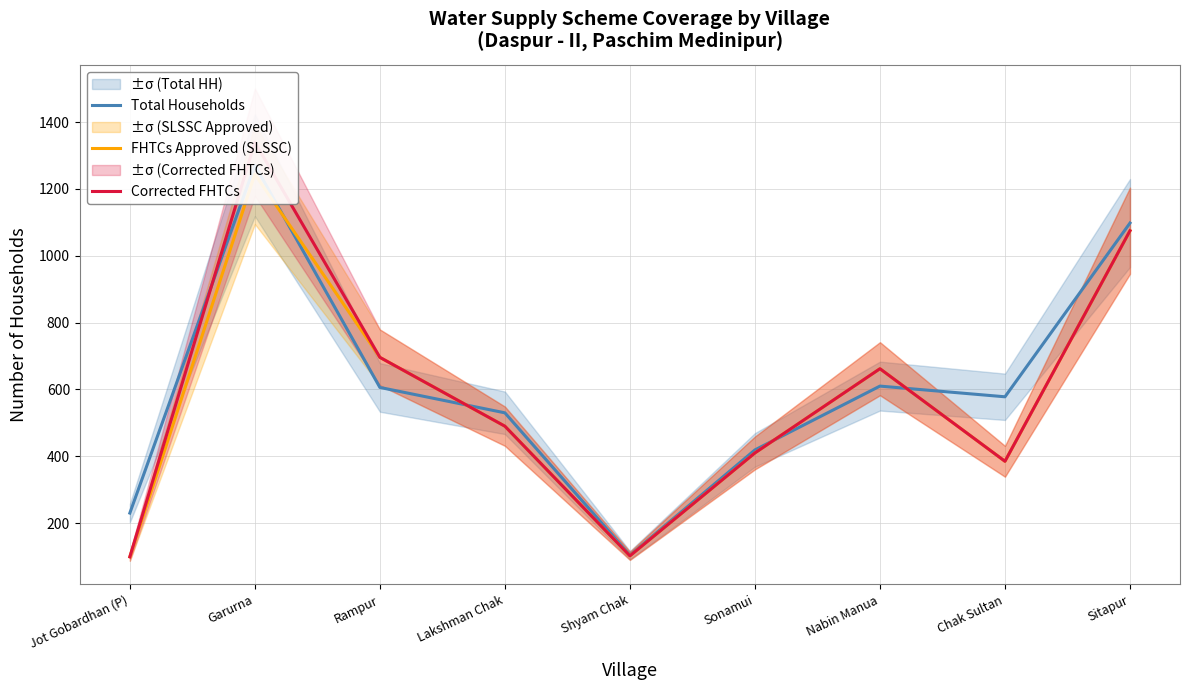

What is the sum of the FHTCs Approved (SLSSC) values at Shyam Chak and Jot Gobardhan (P)?

201